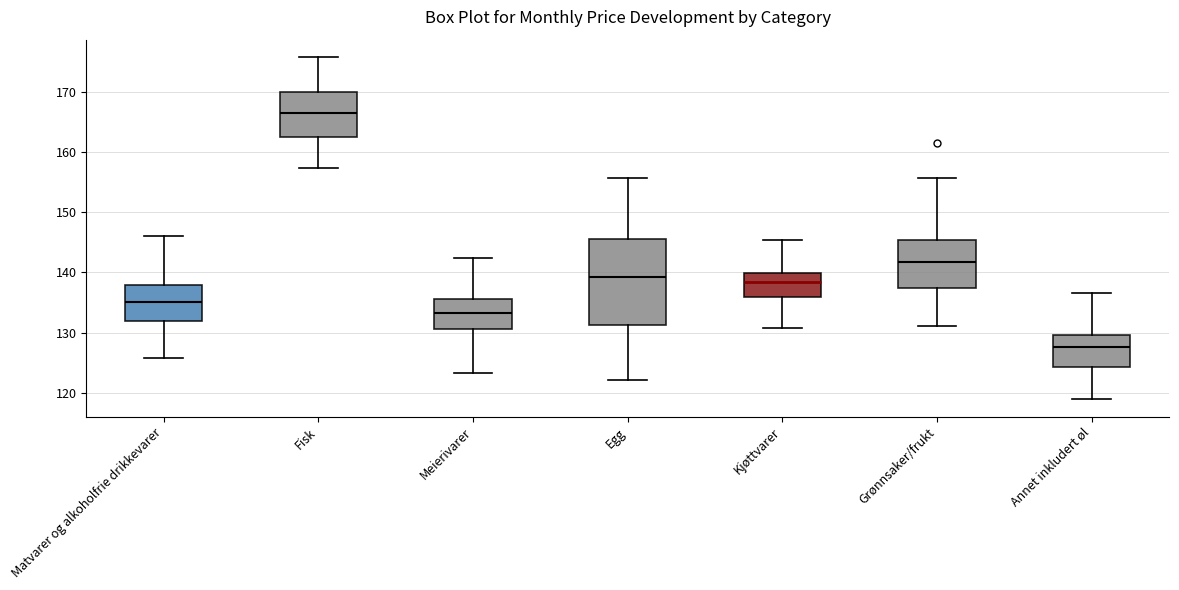

Which box has the lowest median line?

Annet inkludert øl